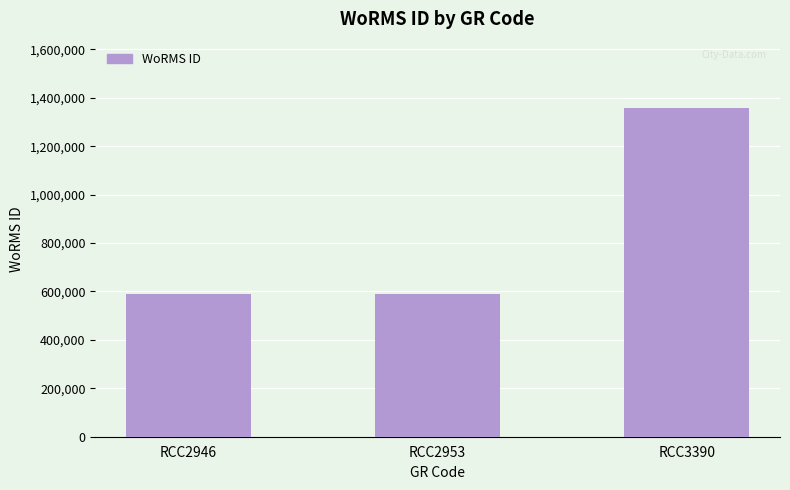

The chart shows a value of 1035111 at RCC2946. True or false?

False